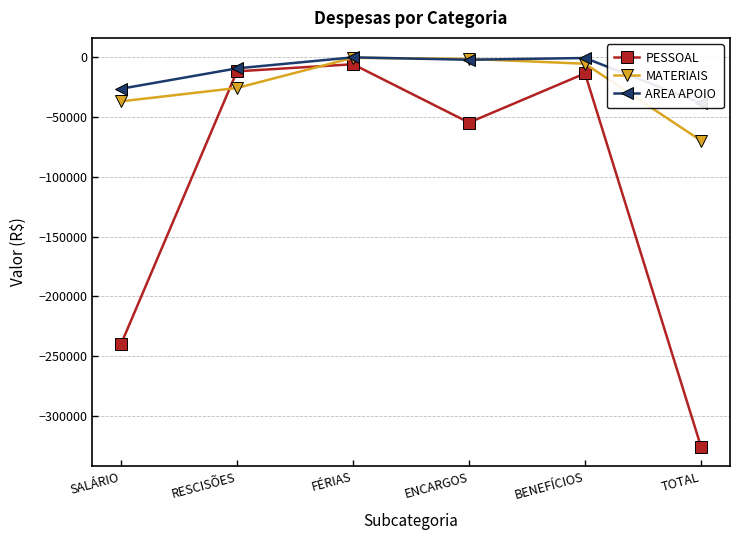

Between FÉRIAS and BENEFÍCIOS, which is larger?

FÉRIAS